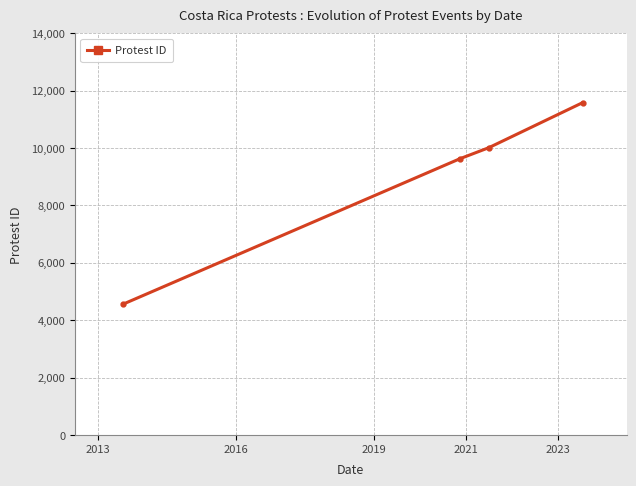

What is the value of the 4th point from the left?

11579